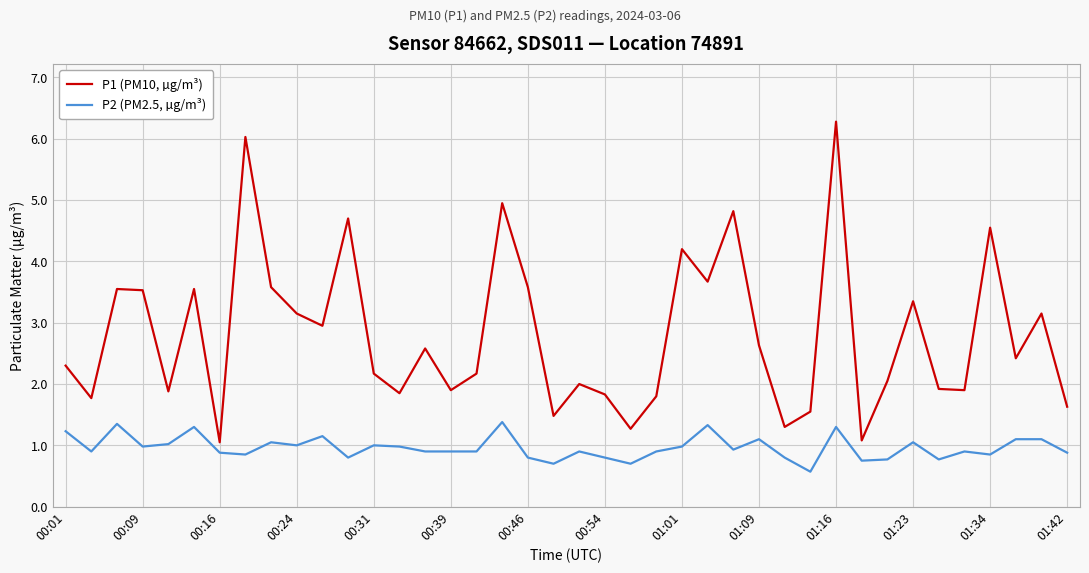

True or false: P2 (PM2.5, µg/m³) and P1 (PM10, µg/m³) intersect in this chart.

False